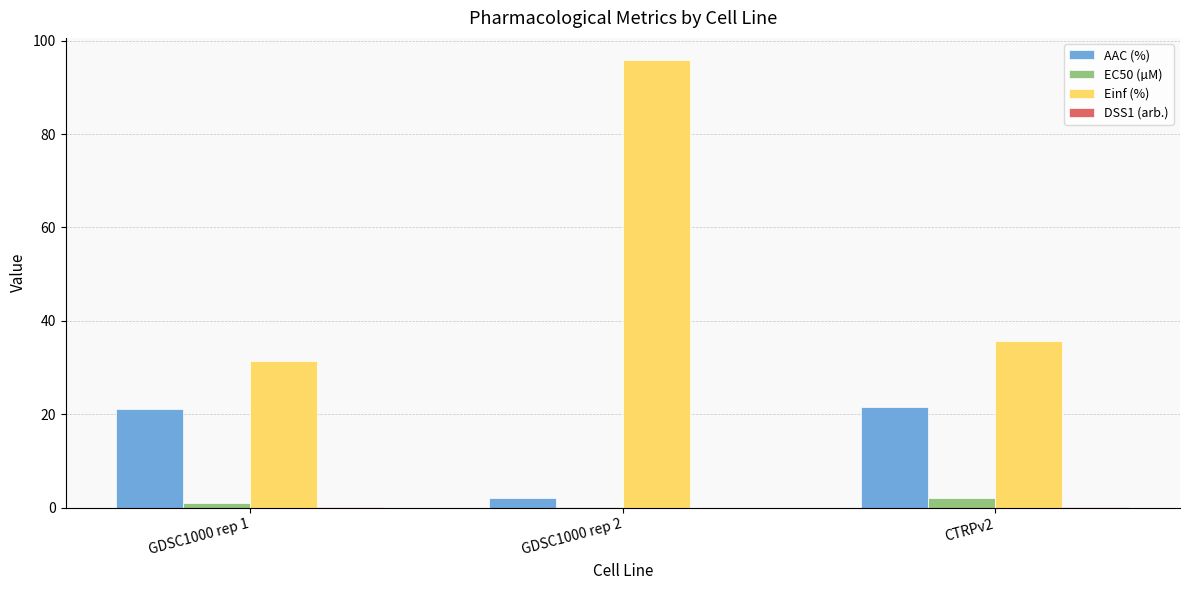

What is the greatest value displayed?

95.8